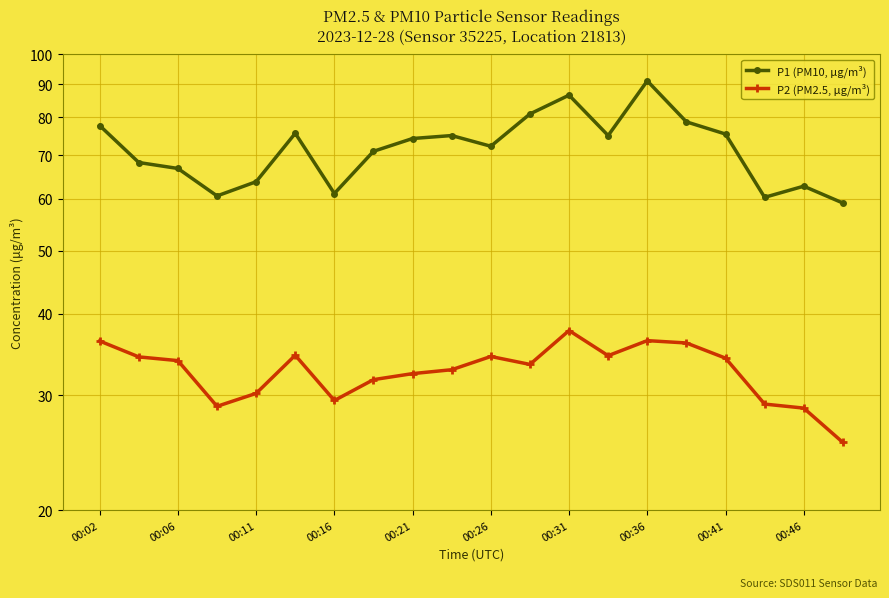

Reading left to right, extract all data points from this chart.

P1 (PM10, μg/m³): 77.7	68.2	66.8	60.6	63.8	75.6	61.1	71.0	74.2	75.0	72.2	81.0	86.5	75.0	91.0	78.8	75.4	60.3	62.8	59.1
P2 (PM2.5, μg/m³): 36.3	34.4	33.9	28.9	30.2	34.5	29.4	31.7	32.4	32.8	34.4	33.5	37.7	34.5	36.4	36.1	34.2	29.1	28.7	25.4